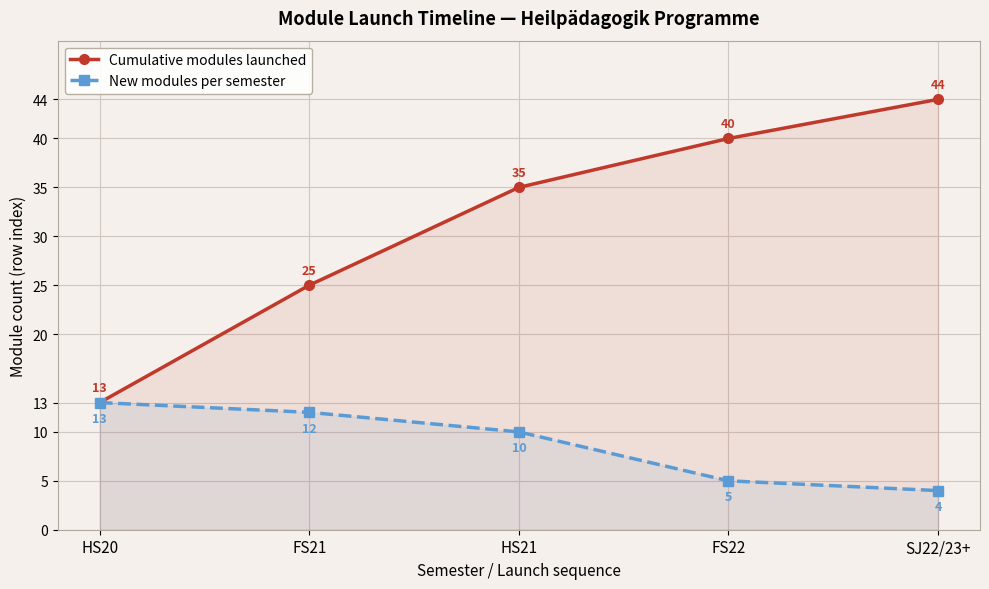

What value does the New modules per semester series have at HS20?

13